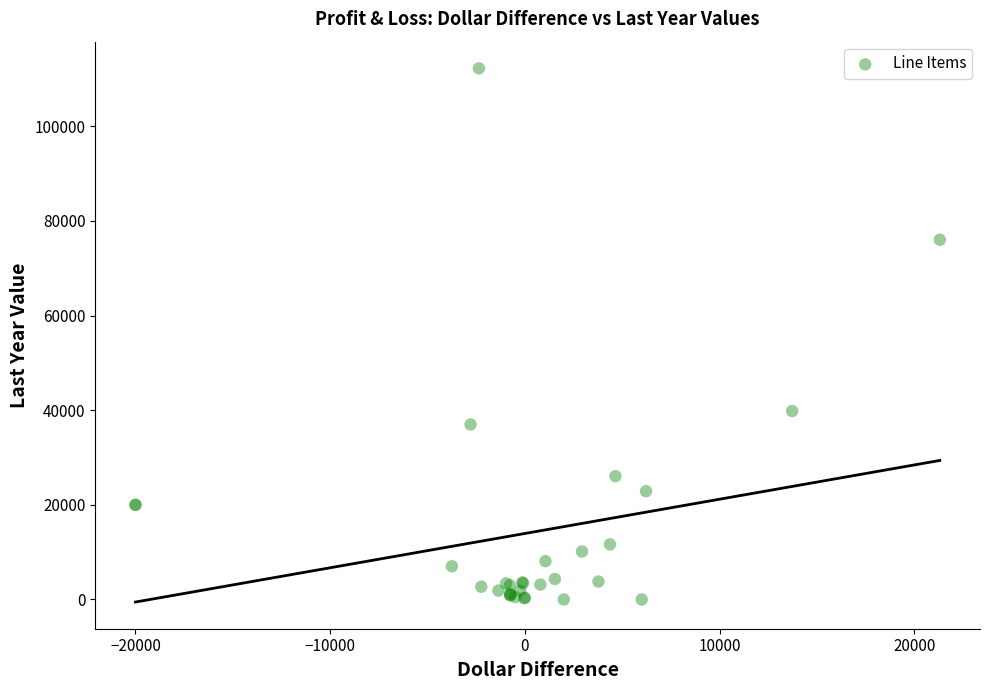

What Y value in the scatter plot is closest to 56123?

39818.0